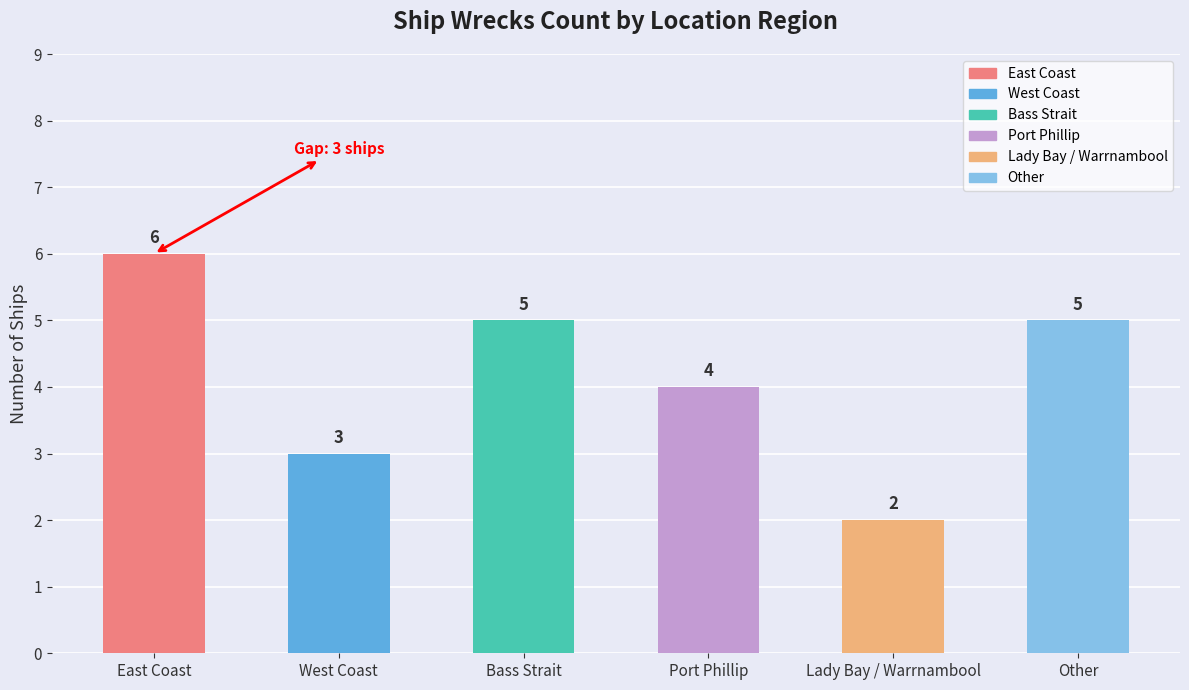

What is the label of the 4th bar from the left?

Port Phillip